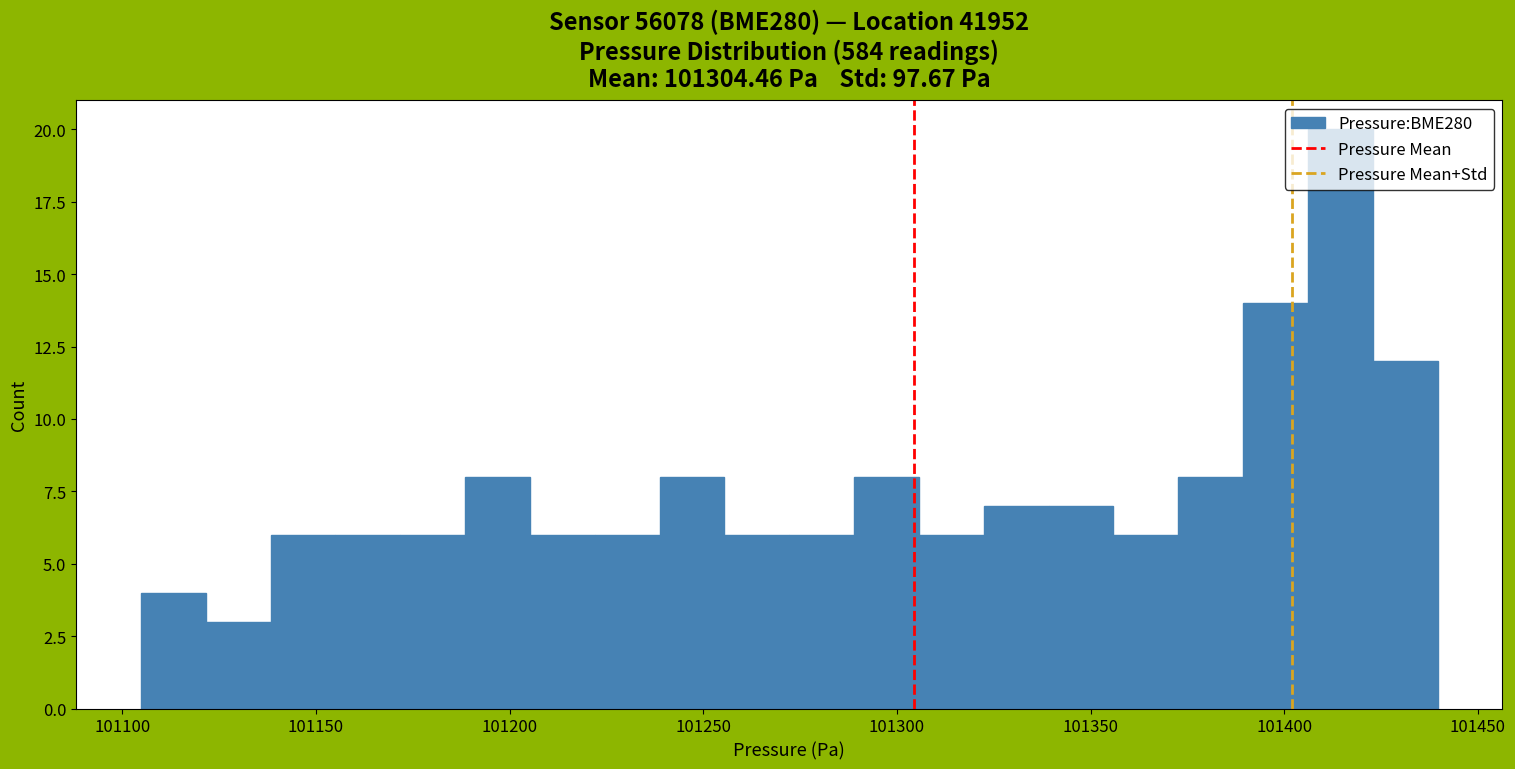

Around what value on the x-axis is the tallest bar? Give the approximate position of its centre, as read against the axis.

101415